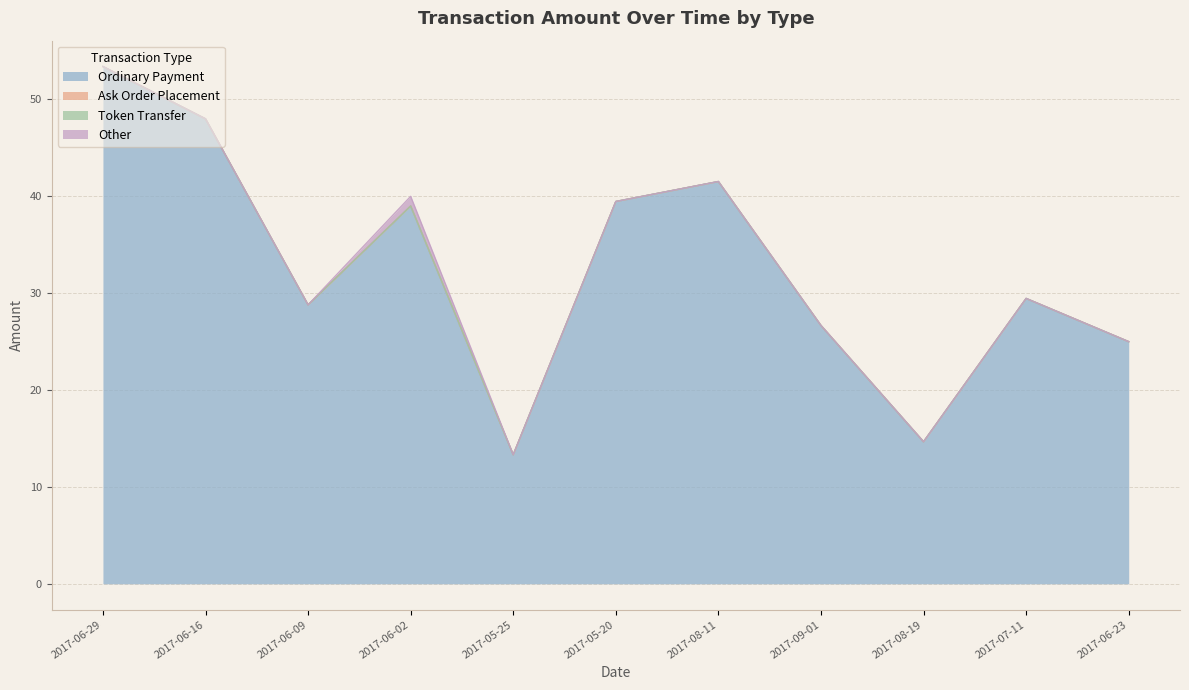

Reading right to left, extract all data points from this chart.

Ordinary Payment: 2017-06-23=25.0	2017-07-11=29.5	2017-08-19=14.7	2017-09-01=26.7	2017-08-11=41.5	2017-05-20=39.5	2017-05-25=13.3	2017-06-02=39.0	2017-06-09=28.8	2017-06-16=48.0	2017-06-29=53.4
Ask Order Placement: 2017-06-23=0.0	2017-07-11=0.0	2017-08-19=0.0	2017-09-01=0.0	2017-08-11=0.0	2017-05-20=0.0	2017-05-25=0.0	2017-06-02=0.0	2017-06-09=0.0	2017-06-16=0.0	2017-06-29=0.0
Token Transfer: 2017-06-23=0.0	2017-07-11=0.0	2017-08-19=0.0	2017-09-01=0.0	2017-08-11=0.0	2017-05-20=0.0	2017-05-25=0.0	2017-06-02=0.0	2017-06-09=0.0	2017-06-16=0.0	2017-06-29=0.0
Other: 2017-06-23=0.0	2017-07-11=0.0	2017-08-19=0.0	2017-09-01=0.0	2017-08-11=0.0	2017-05-20=0.0	2017-05-25=0.0	2017-06-02=1.0	2017-06-09=0.0	2017-06-16=0.0	2017-06-29=0.0